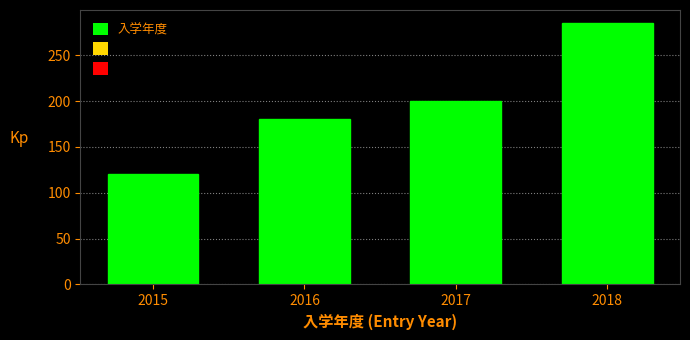

Reading left to right, transcribe all the data shown in this chart.

2015=120	2016=180	2017=200	2018=285